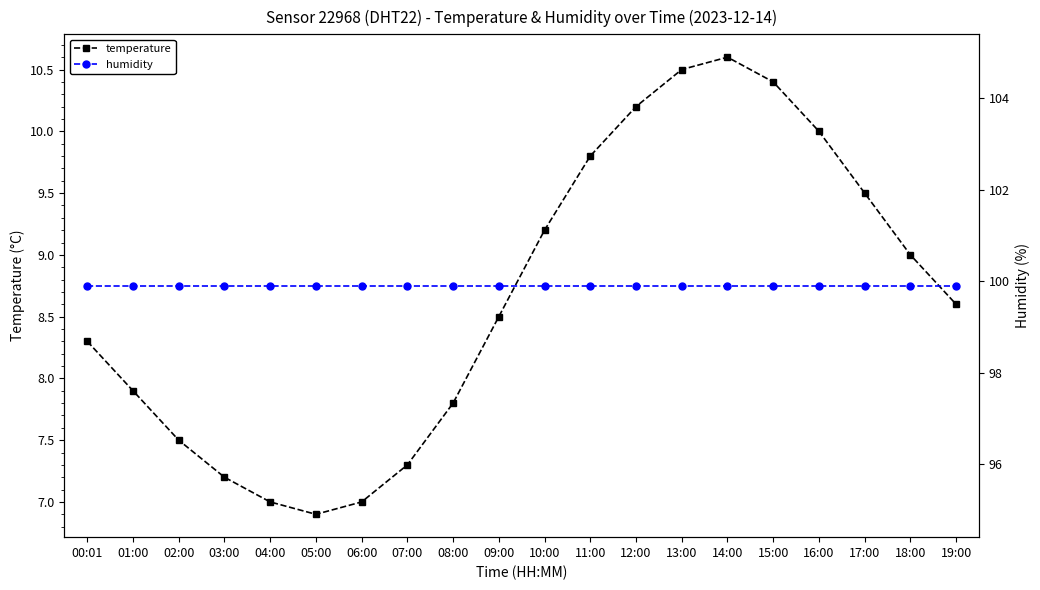

True or false: temperature and humidity intersect in this chart.

False